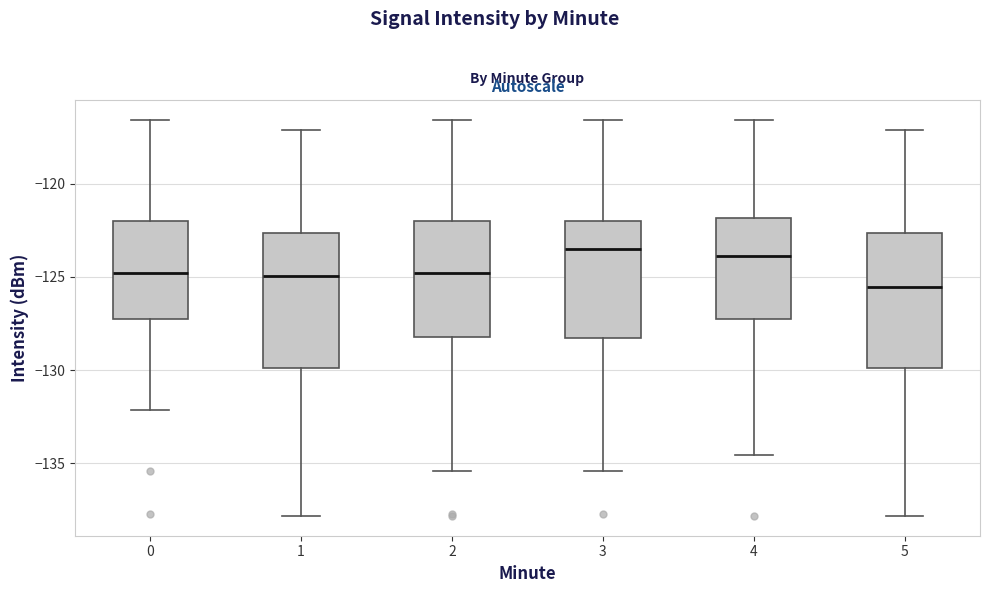

Which box's median line is the lowest?

5